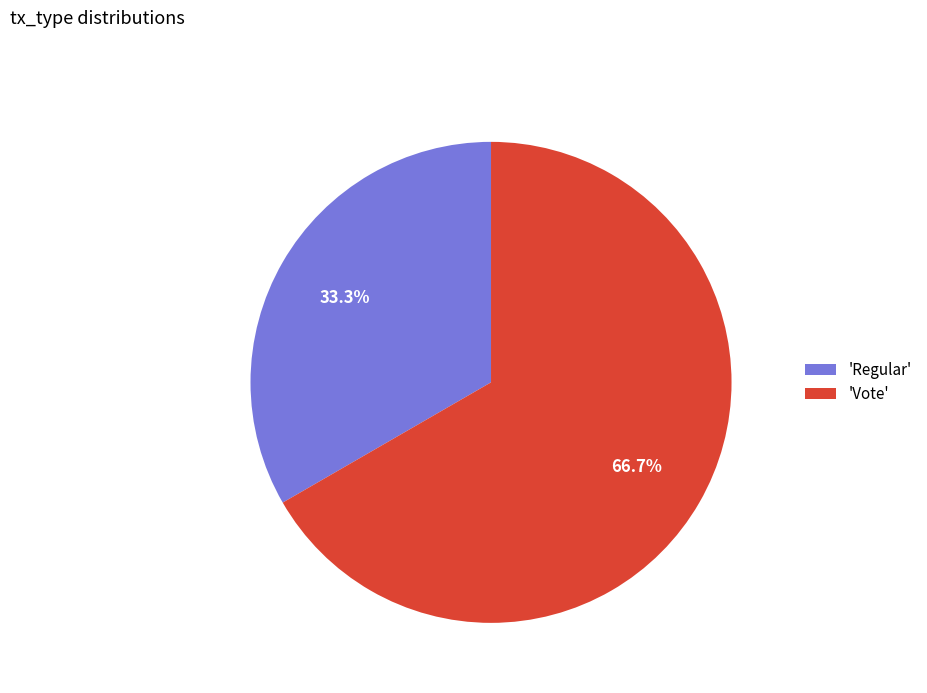

Which category accounts for the majority?

'Vote'